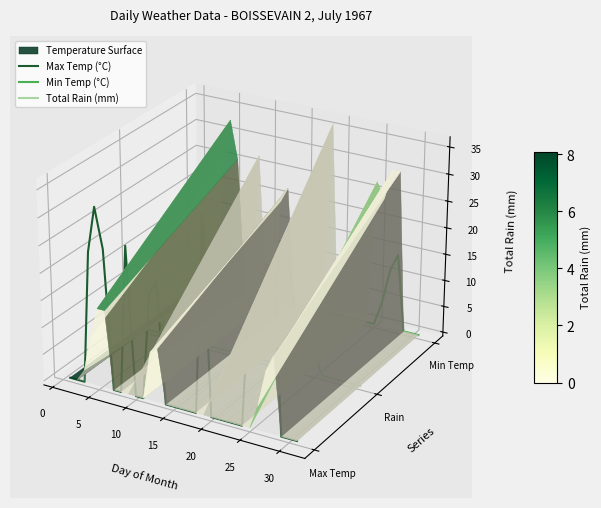

How many times do Max Temp (°C) and Total Rain (mm) cross each other?

10